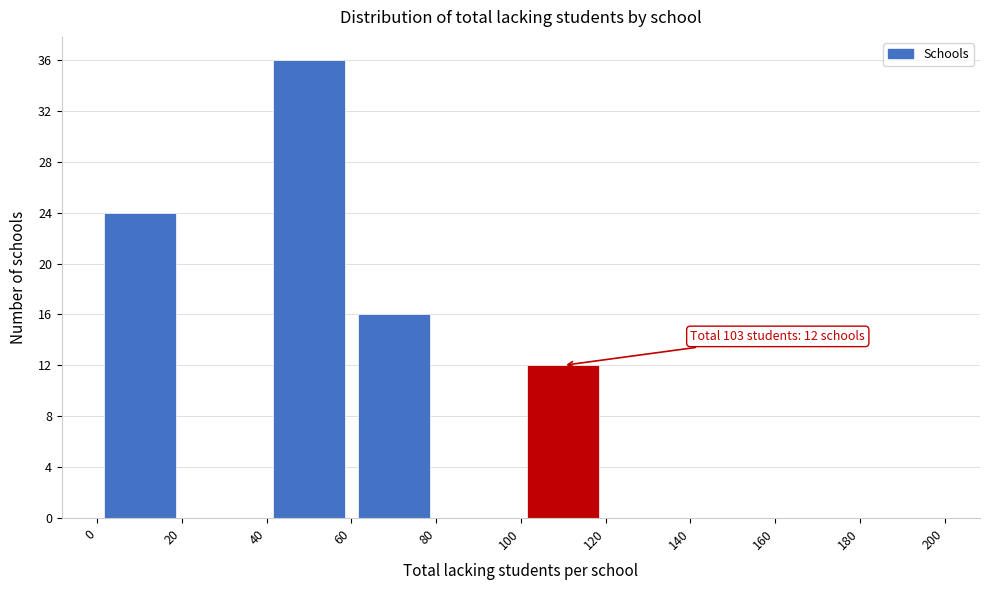

Over which range of the x-axis is the bar tallest?

40 to 60